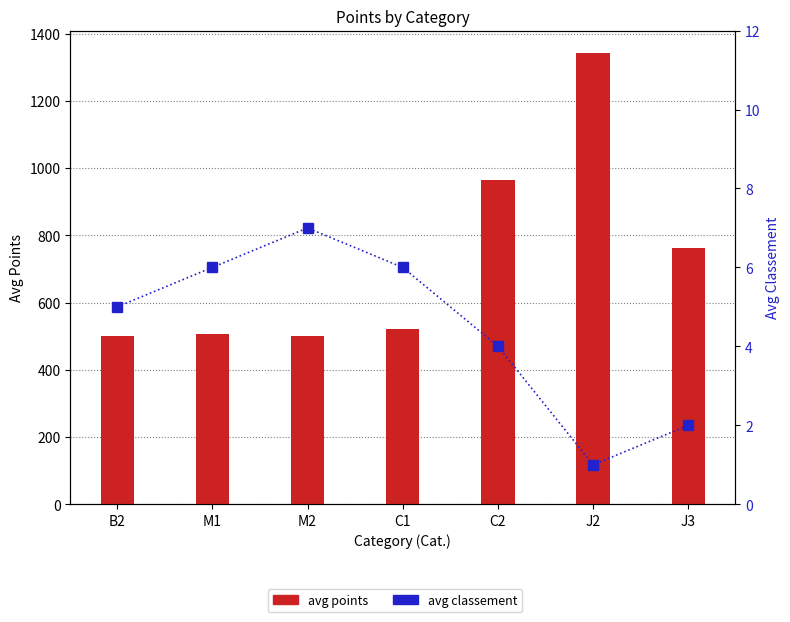

What is the spread (max minus min) of values at M1?

500